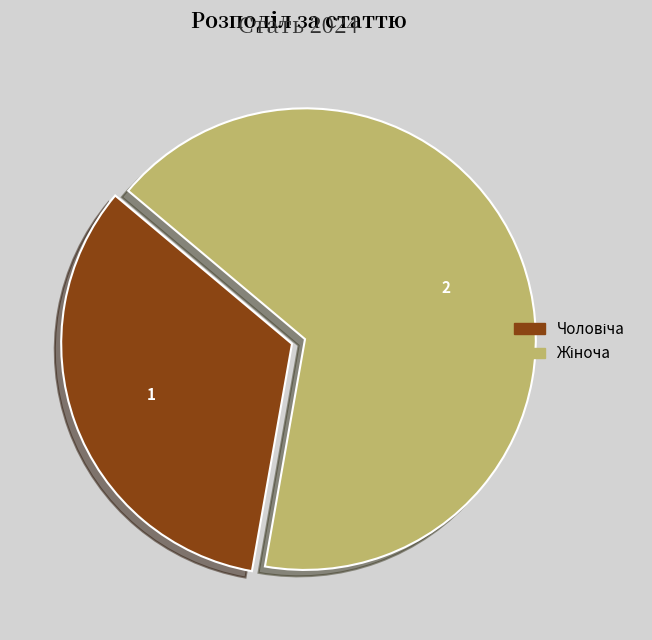

Does any single category account for the majority?

Yes